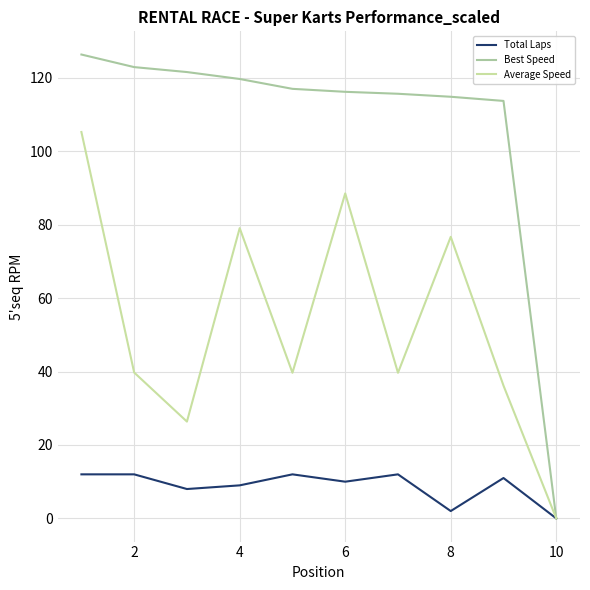

Which series has the largest range (max minus min)?

Best Speed